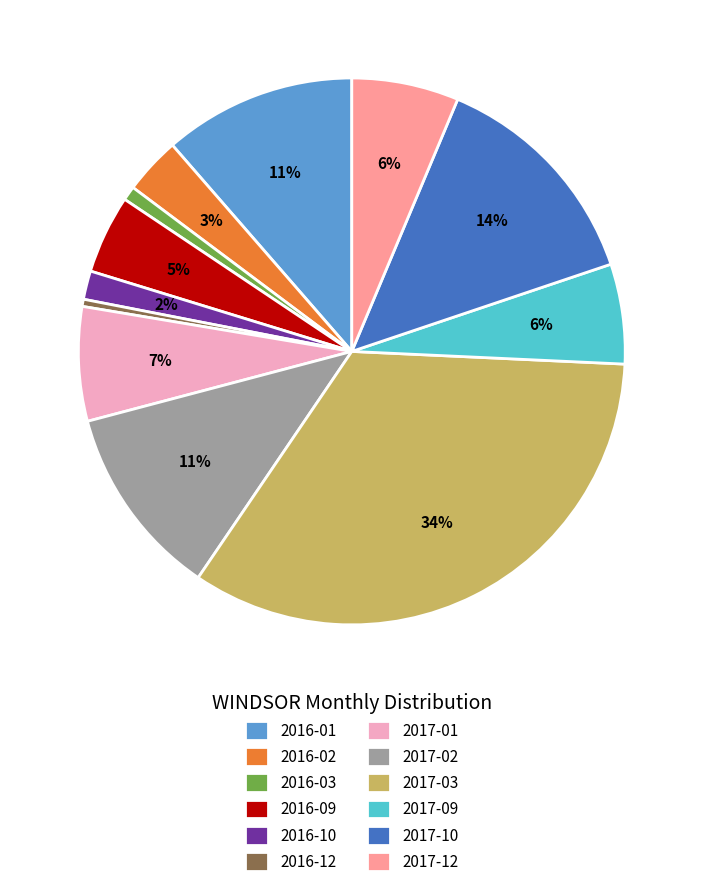

To the nearest percent, what is the average slice percentage?

8%